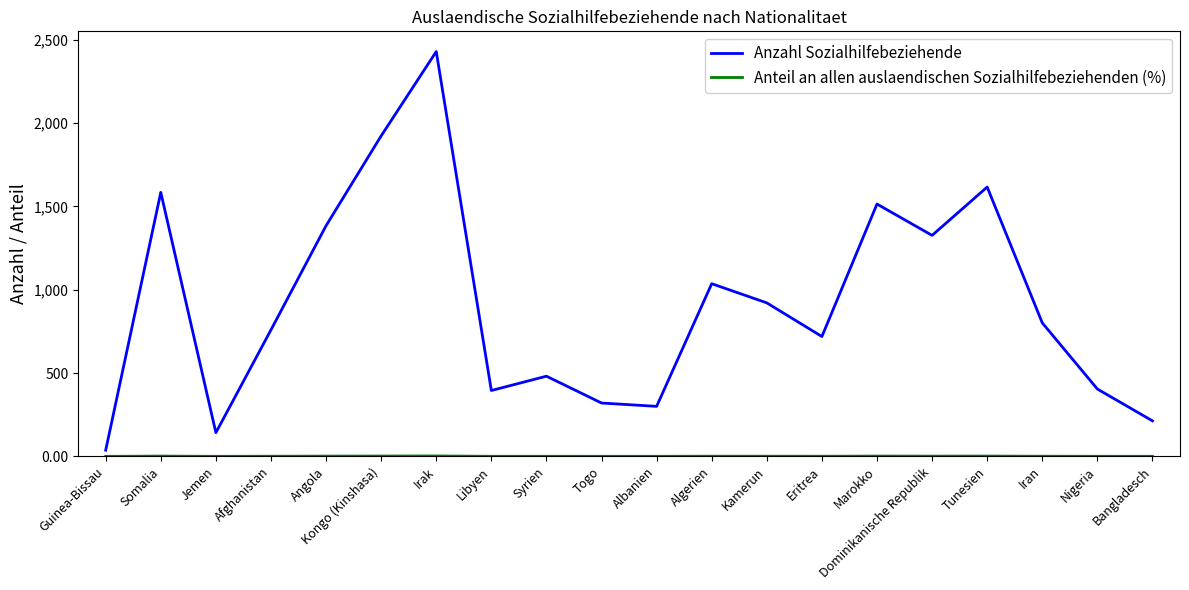

Which series has the widest spread of values?

Anzahl Sozialhilfebeziehende